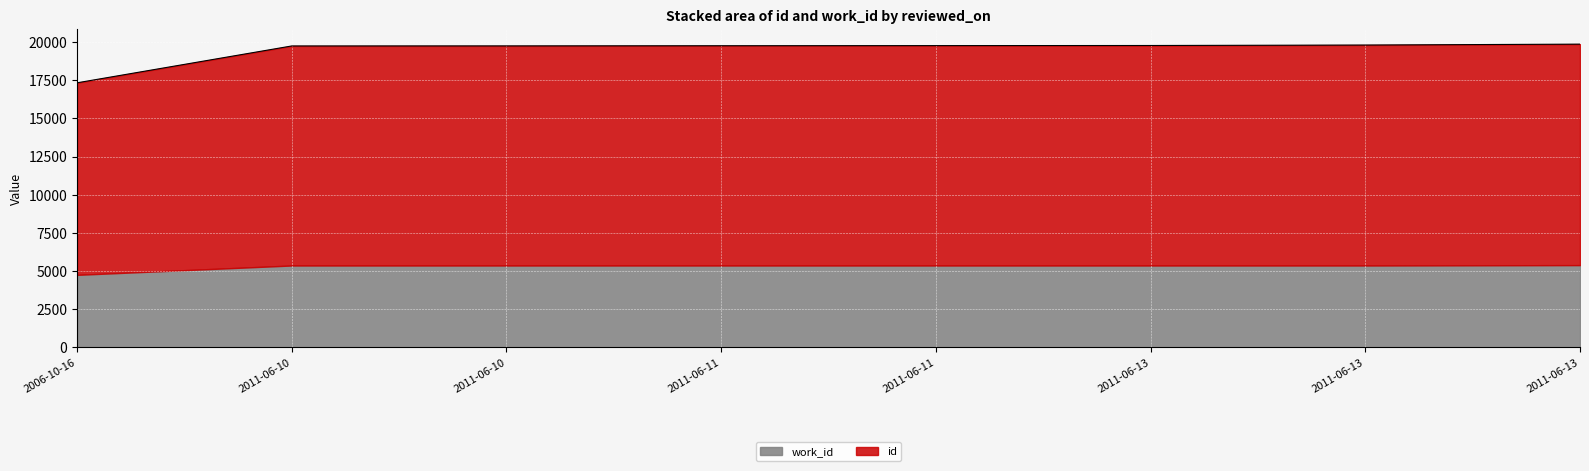

How many data points are less than 19770?

4